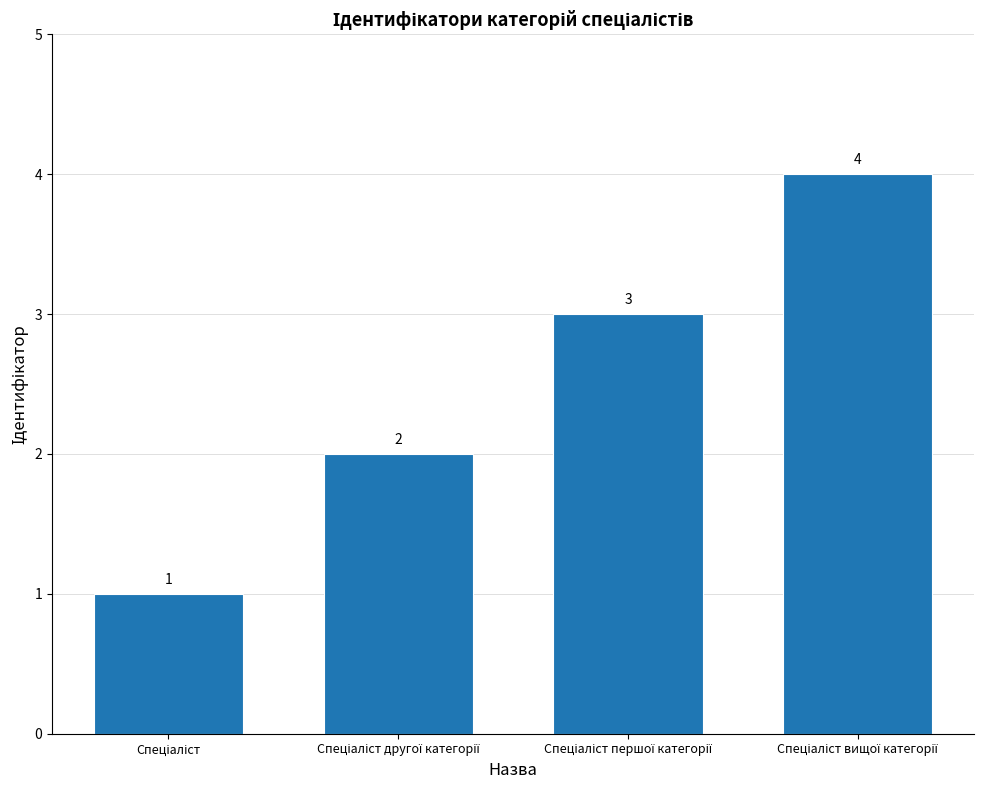

What is the greatest value displayed?

4